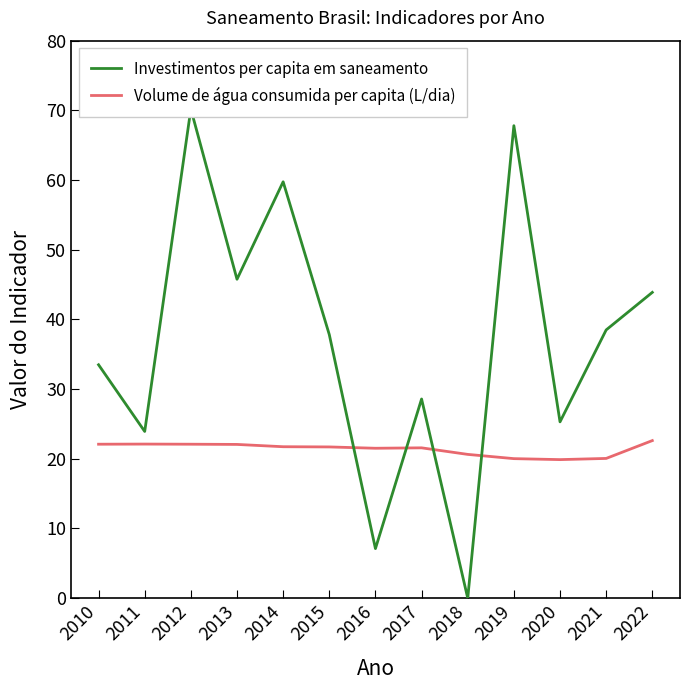

At which category does Investimentos per capita em saneamento reach its first local peak?

2012